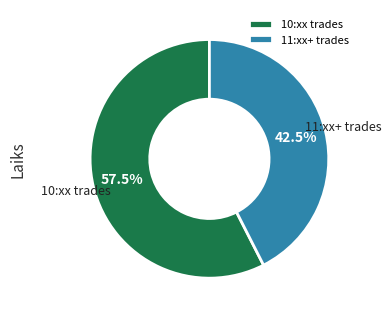

What is the smallest slice in the pie chart?

11:xx+ trades